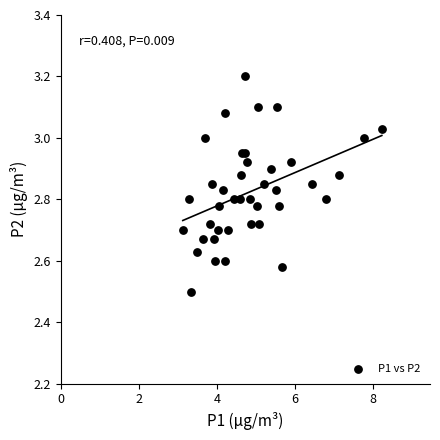

What Y value in the scatter plot is closest to 2?

2.5